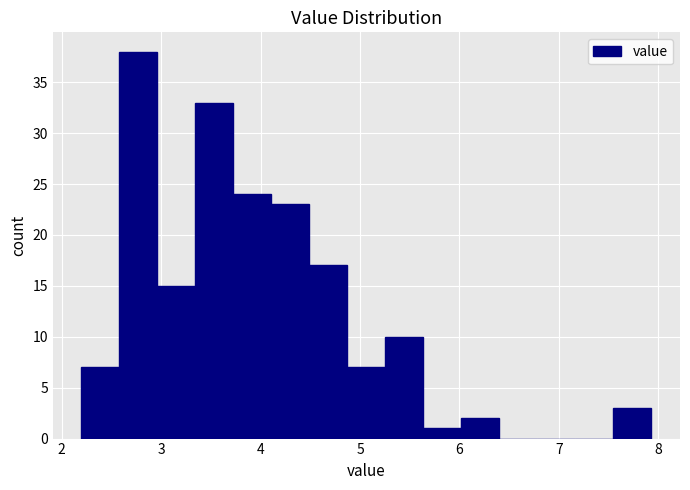

Read against the x-axis, roughly where is the centre of the tallest bar?

2.8